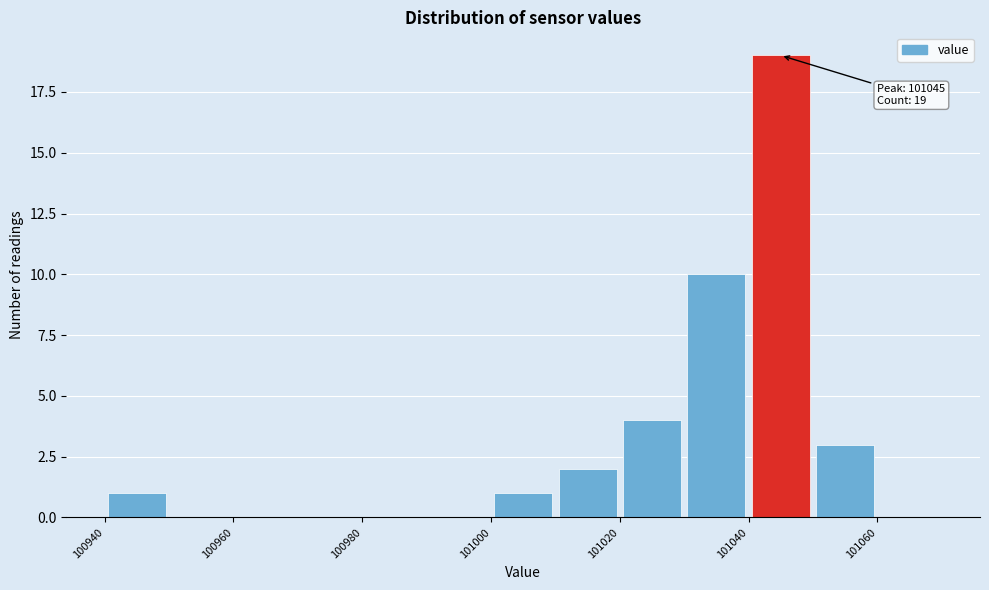

Over which range of the x-axis is the bar tallest?

101040 to 101050